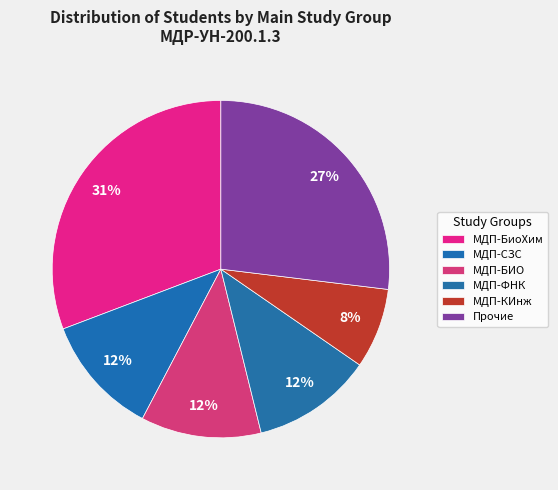

True or false: МДП-БиоХим accounts for 40% of the total.

False